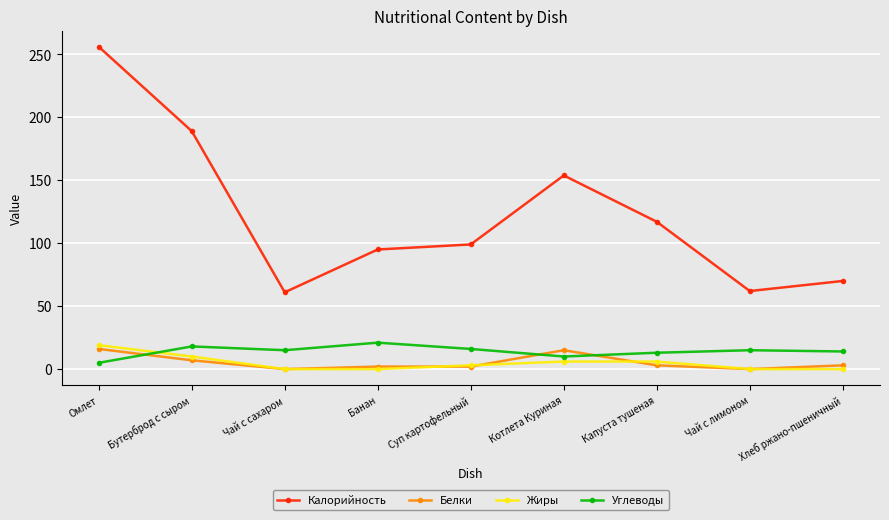

What is the minimum value for Углеводы?

5.0